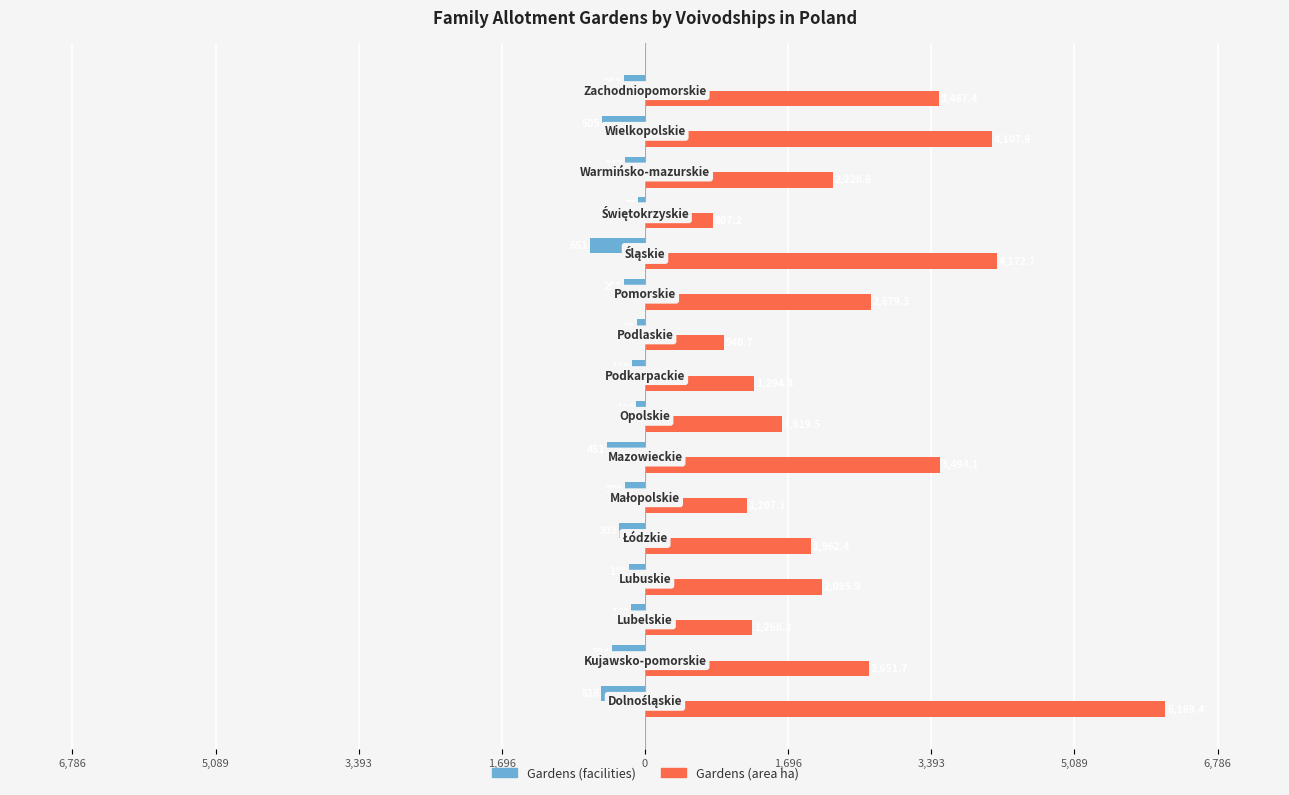

What are all the series names shown in the legend?

Gardens (facilities), Gardens (area ha)